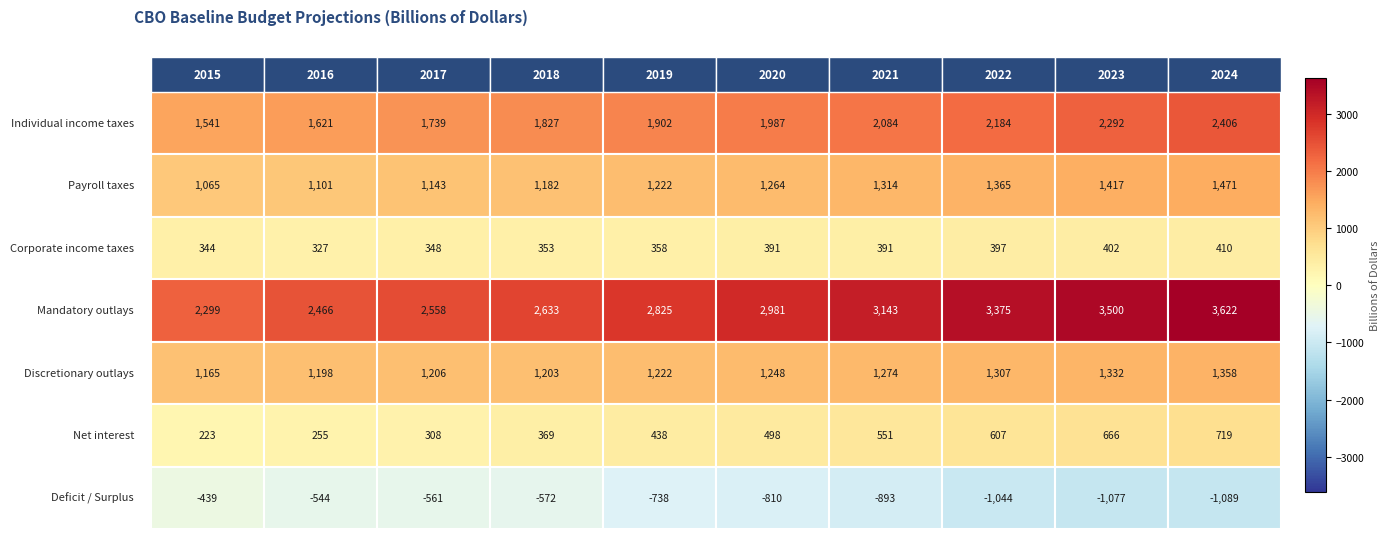

What is the total value across all series at 2020?

7559.5